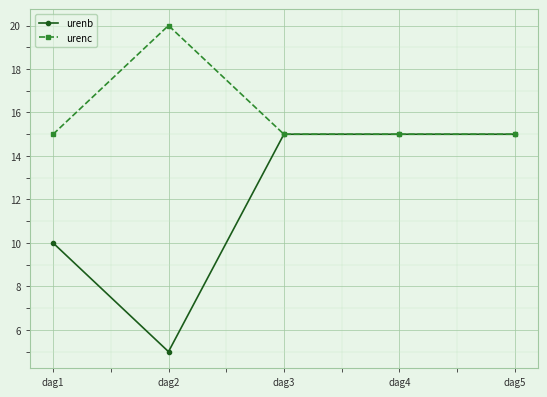

What is the average value of the urenb series?

12